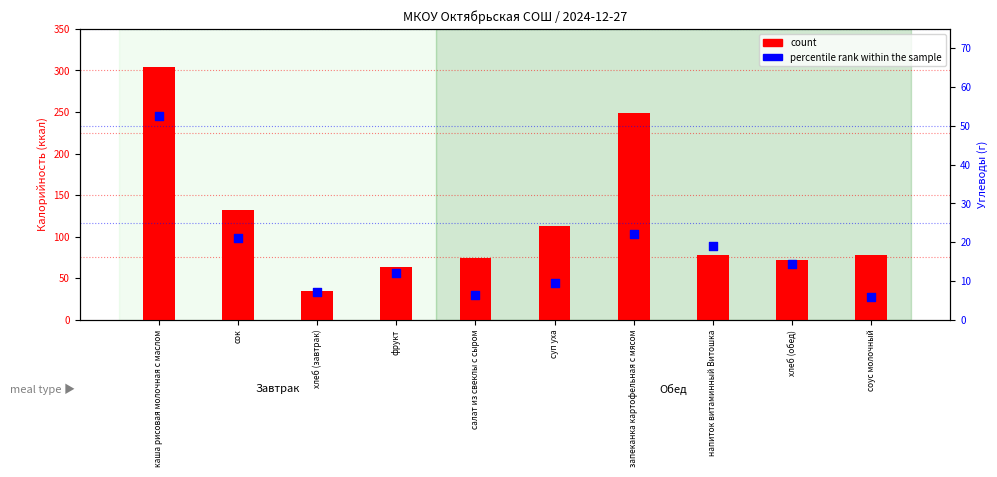

What are all the series names shown in the legend?

count, percentile rank within the sample